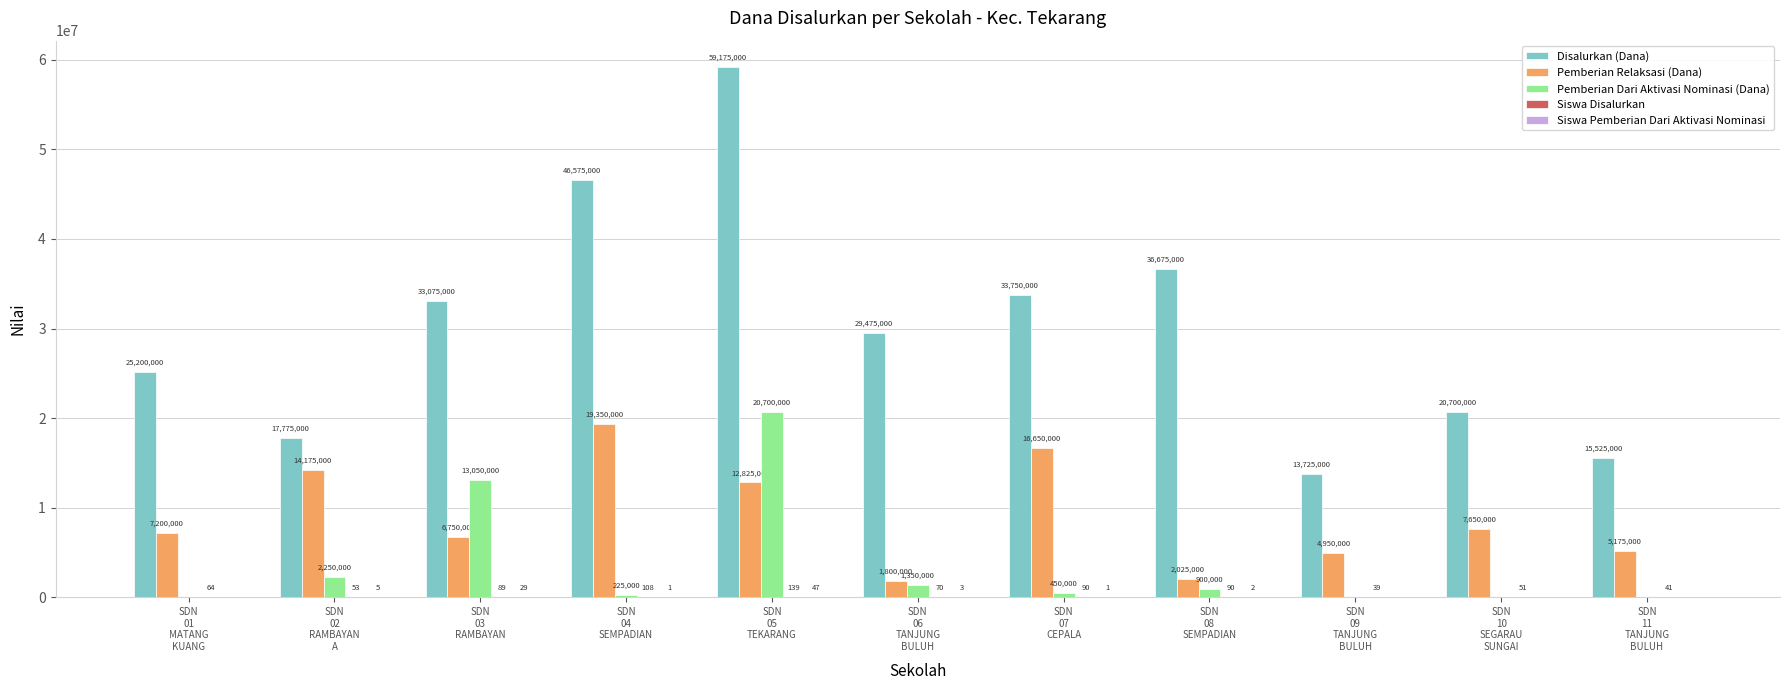

What is the average value of the Disalurkan (Dana) series?

30150000